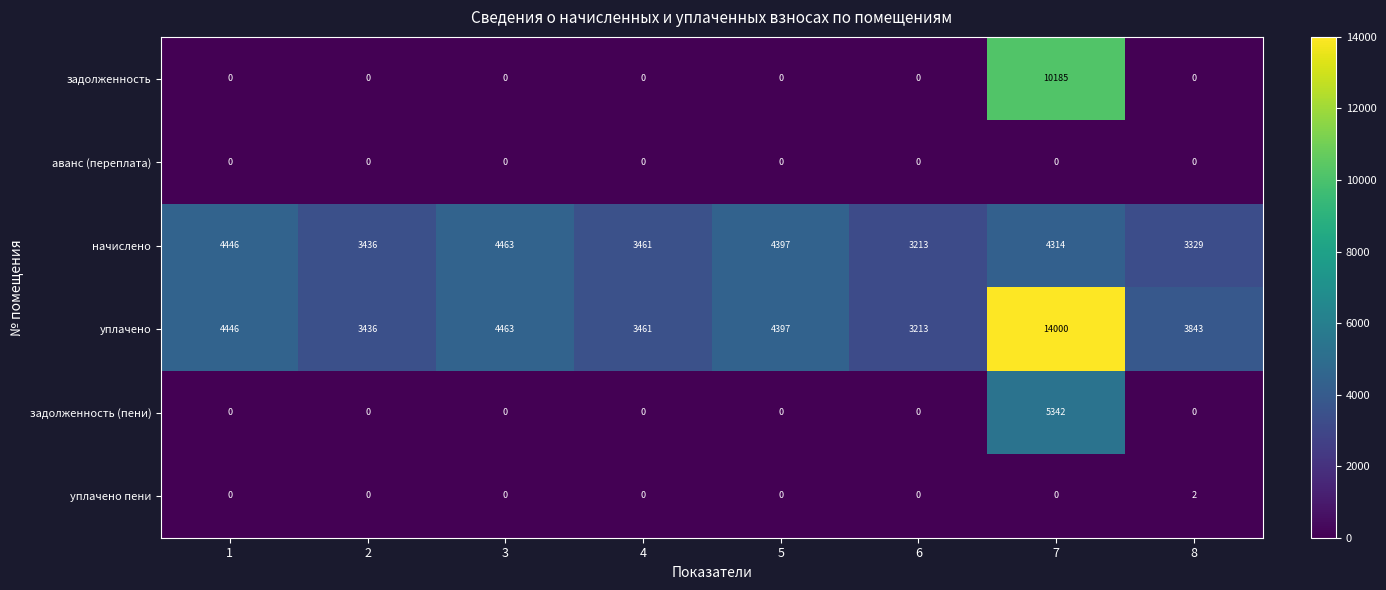

Is it true that уплачено equals 4444 at 6?

False